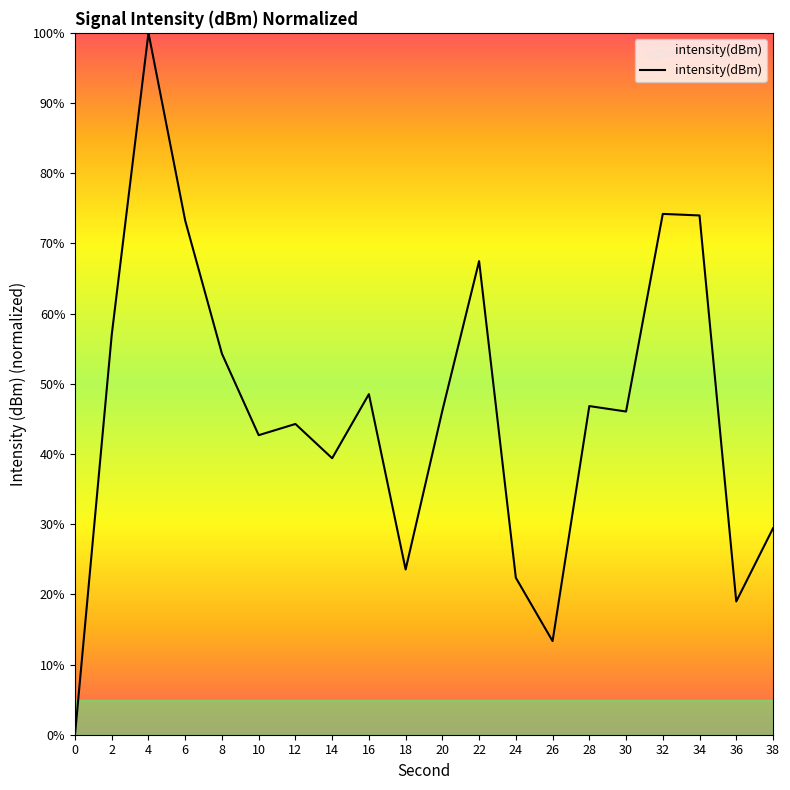

How many values are above zero?

19